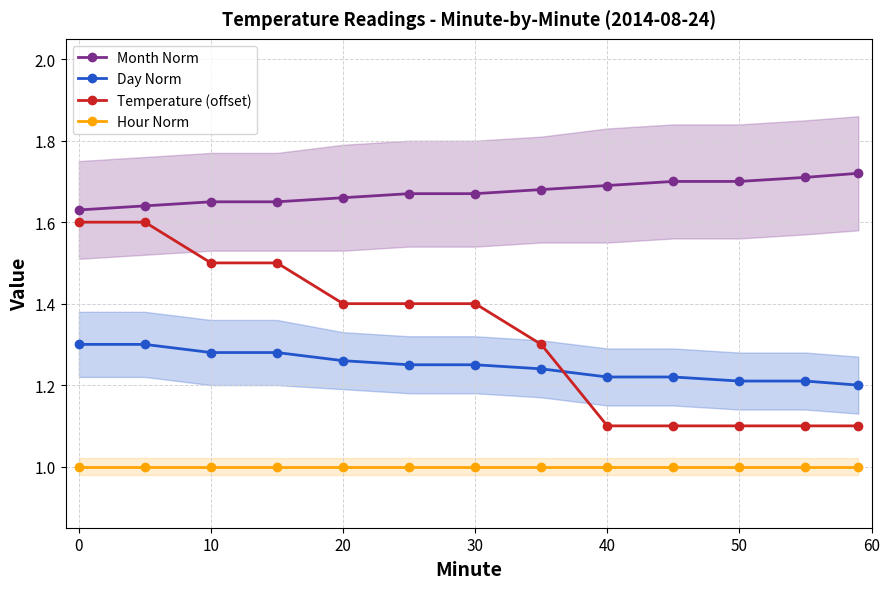

Reading left to right, list all the values displayed in this chart.

Month Norm: 1.6	1.6	1.6	1.6	1.7	1.7	1.7	1.7	1.7	1.7	1.7	1.7	1.7
Day Norm: 1.3	1.3	1.3	1.3	1.3	1.2	1.2	1.2	1.2	1.2	1.2	1.2	1.2
Temperature (offset): 1.6	1.6	1.5	1.5	1.4	1.4	1.4	1.3	1.1	1.1	1.1	1.1	1.1
Hour Norm: 1.0	1.0	1.0	1.0	1.0	1.0	1.0	1.0	1.0	1.0	1.0	1.0	1.0